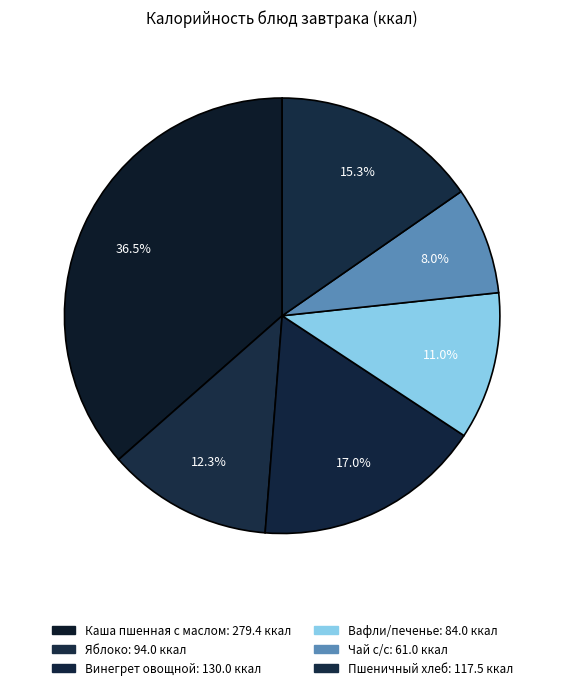

Combined, what portion of the pie is Каша пшенная с маслом and Пшеничный хлеб?

51.8%